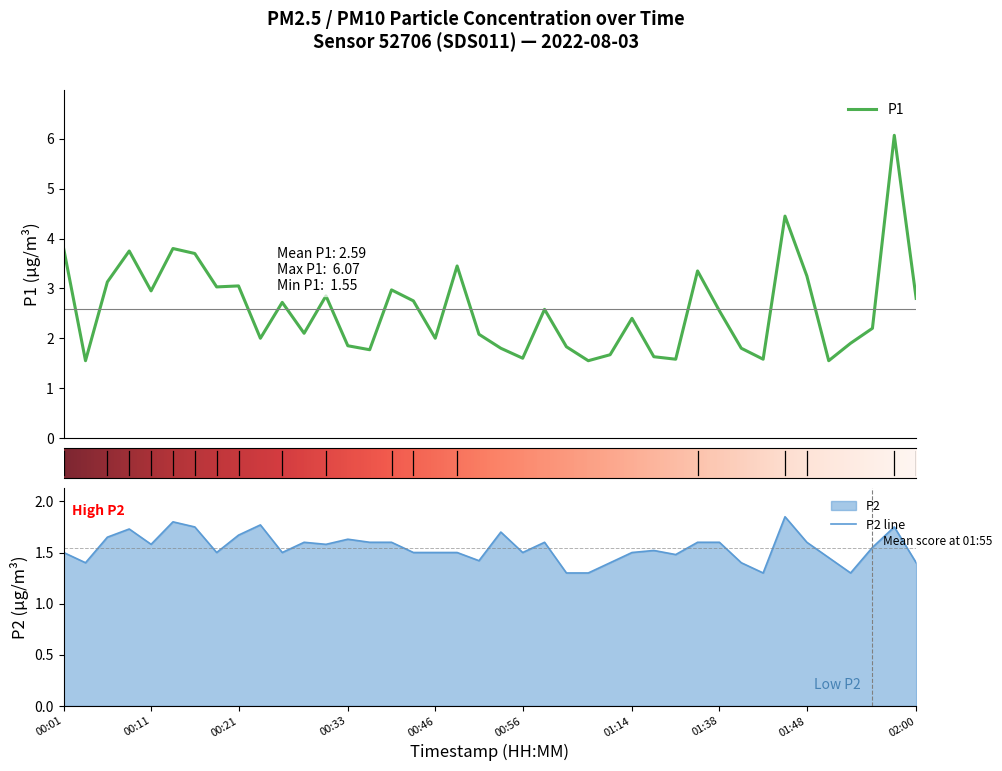

List the series in order of their overall mean, lowest first.

P2, P1